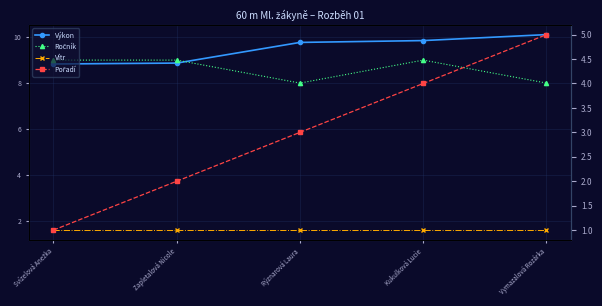

Reading right to left, list all the values displayed in this chart.

Výkon: 10.1	9.8	9.8	8.9	8.8
Ročník: 8.0	9.0	8.0	9.0	9.0
Vítr: 1.6	1.6	1.6	1.6	1.6
Pořadí: 5.0	4.0	3.0	2.0	1.0